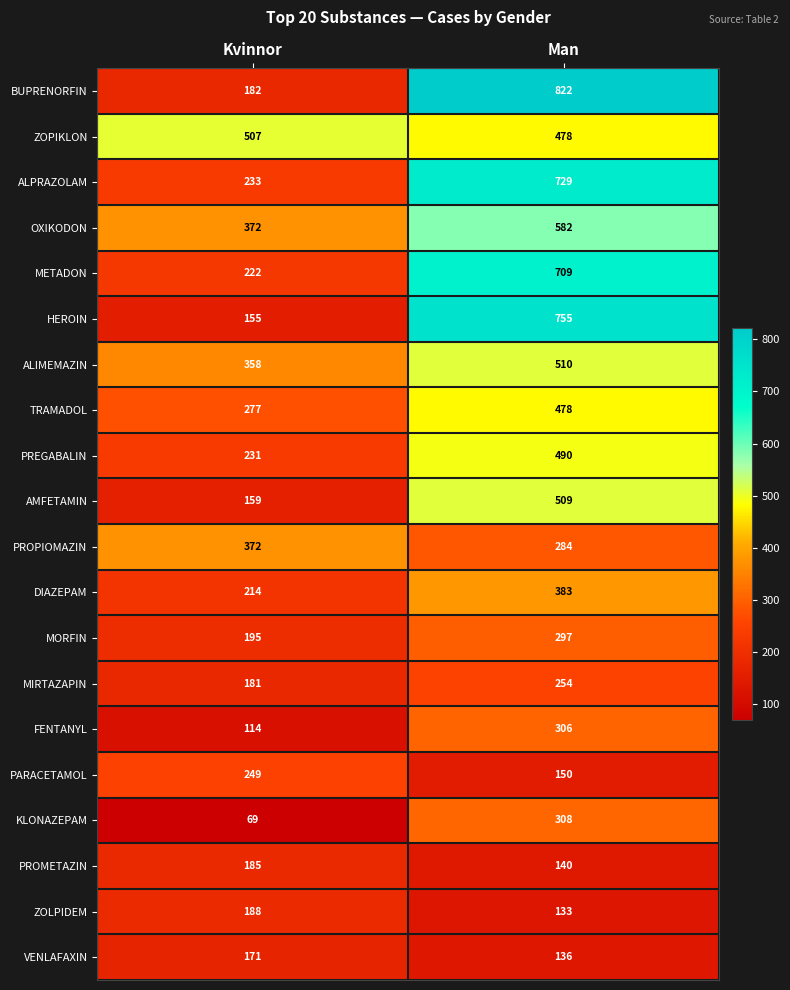

What is the minimum value shown in the chart?

69